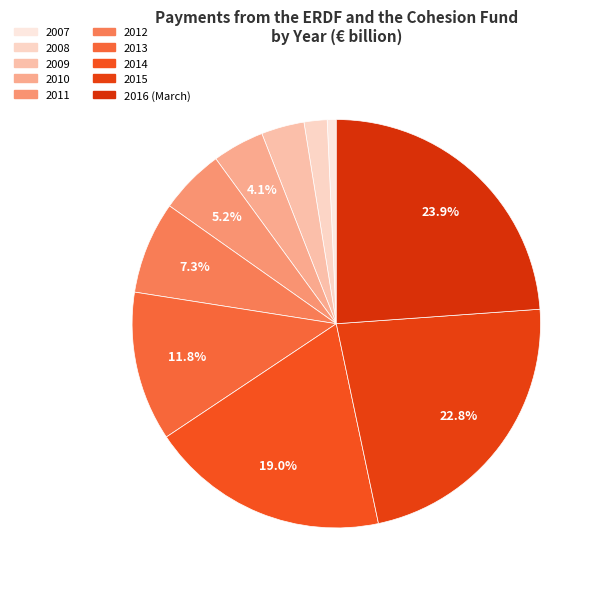

What is the total percentage of 2015 and 2012?

30.1%